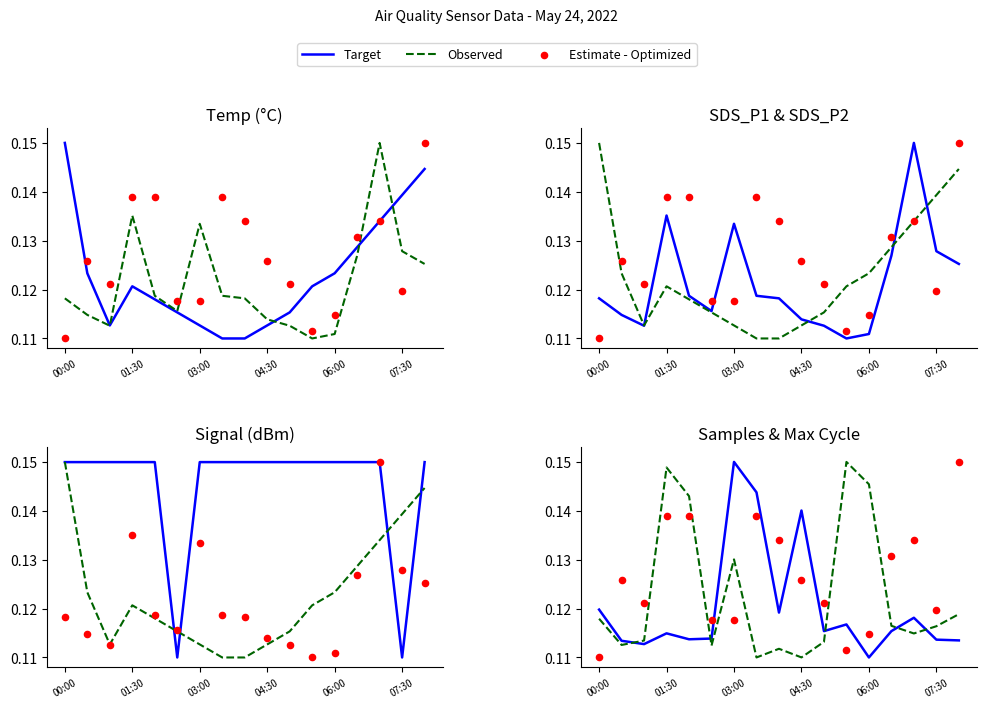

Which series has the largest Y range (max minus min)?

Target